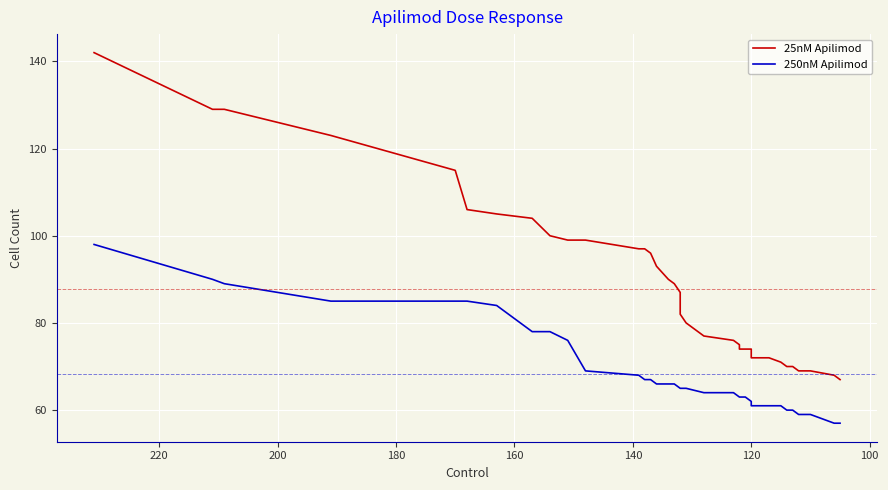

True or false: 25nM Apilimod and 250nM Apilimod cross at least once.

False